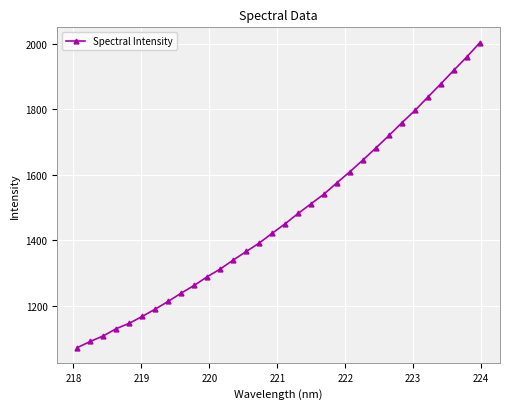

Does the chart display data point markers on the line(s)?

Yes